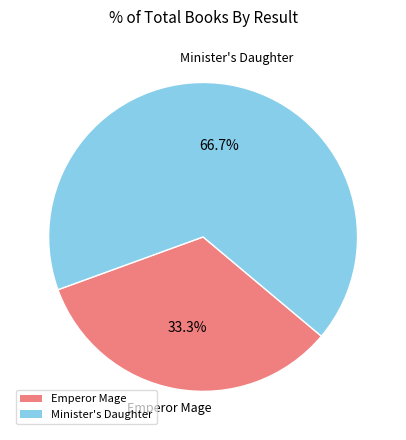

Which slice is the smallest?

Emperor Mage